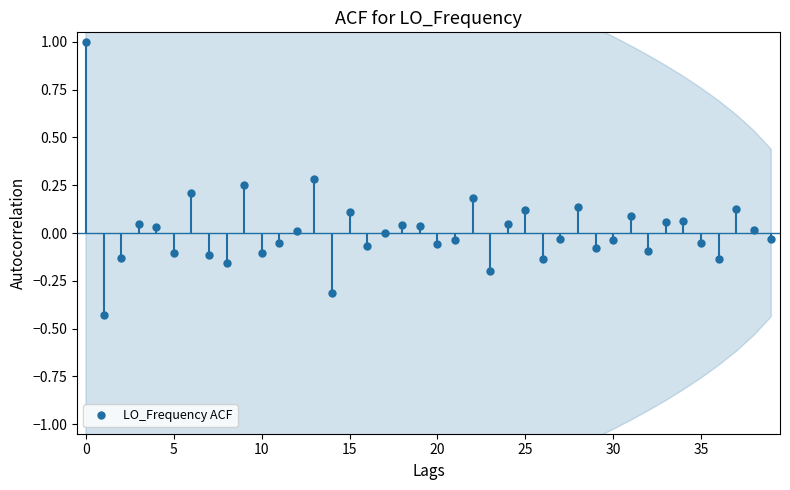

True or false: LO_Frequency ACF has more than 1 points higher than both neighbors.

True